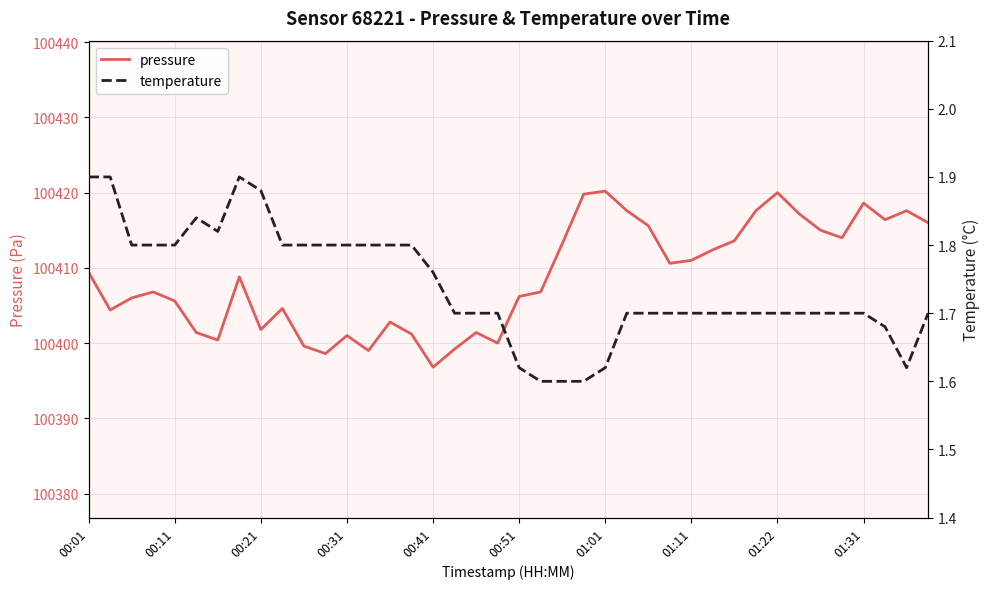

The value of pressure at 17 is 100399.2. True or false?

True